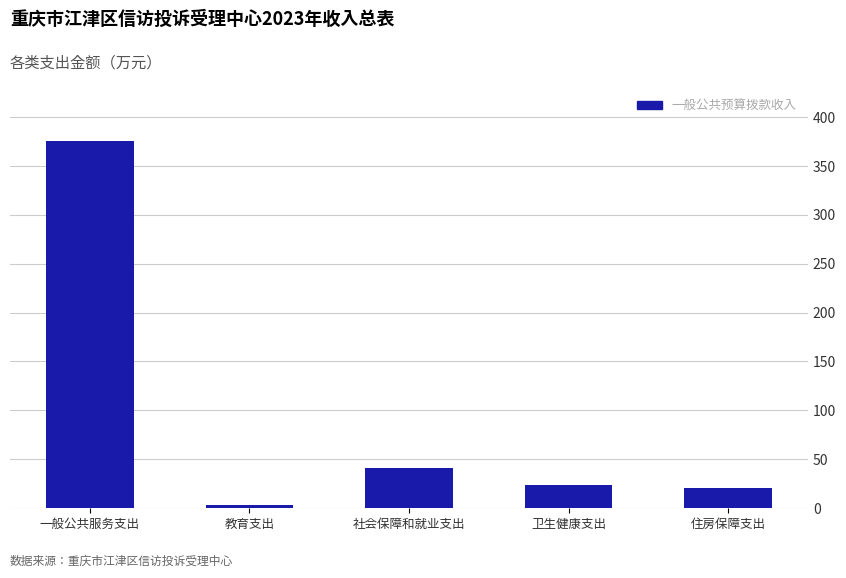

What is the change in value from 一般公共服务支出 to 社会保障和就业支出?

-334.1